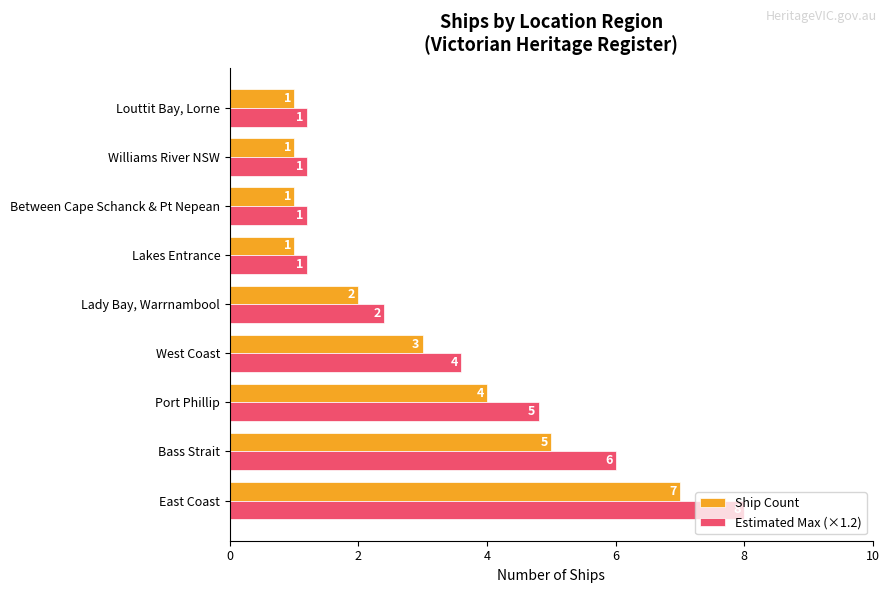

Which series has the largest total across all categories?

Estimated Max (×1.2)